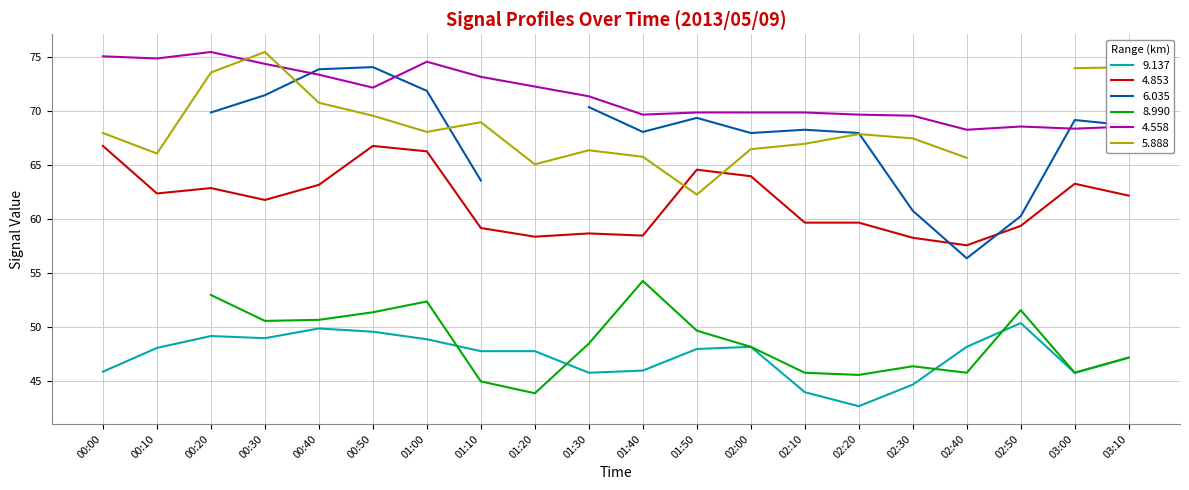

Which series changed the most between 00:00 and 01:20?

4.853